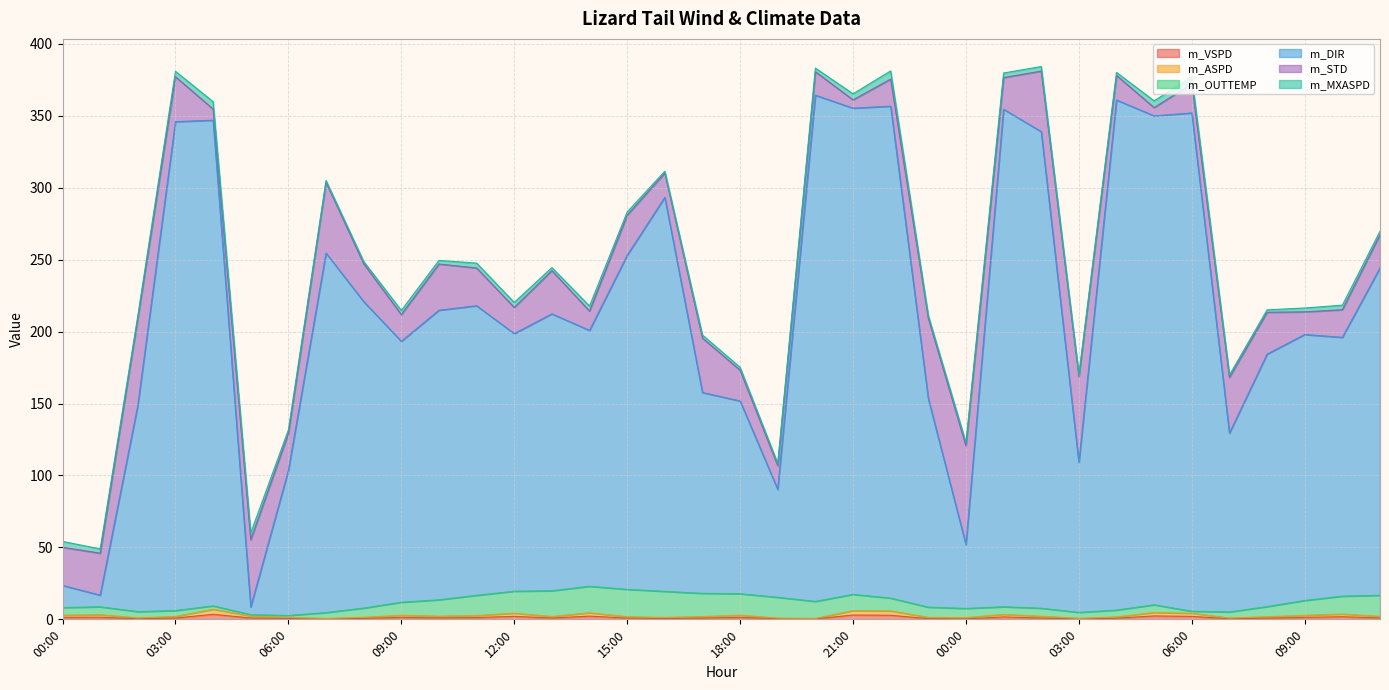

What is the minimum value shown in the chart?

0.2